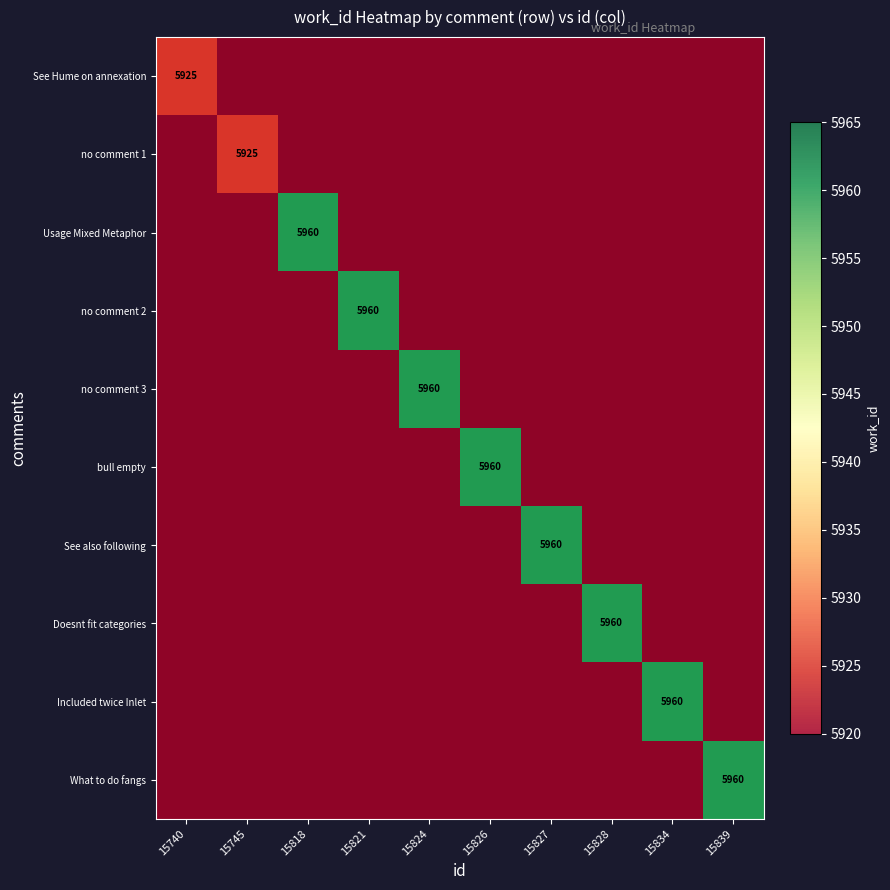

What is the approximate value of Usage Mixed Metaphor at 15839?

5920